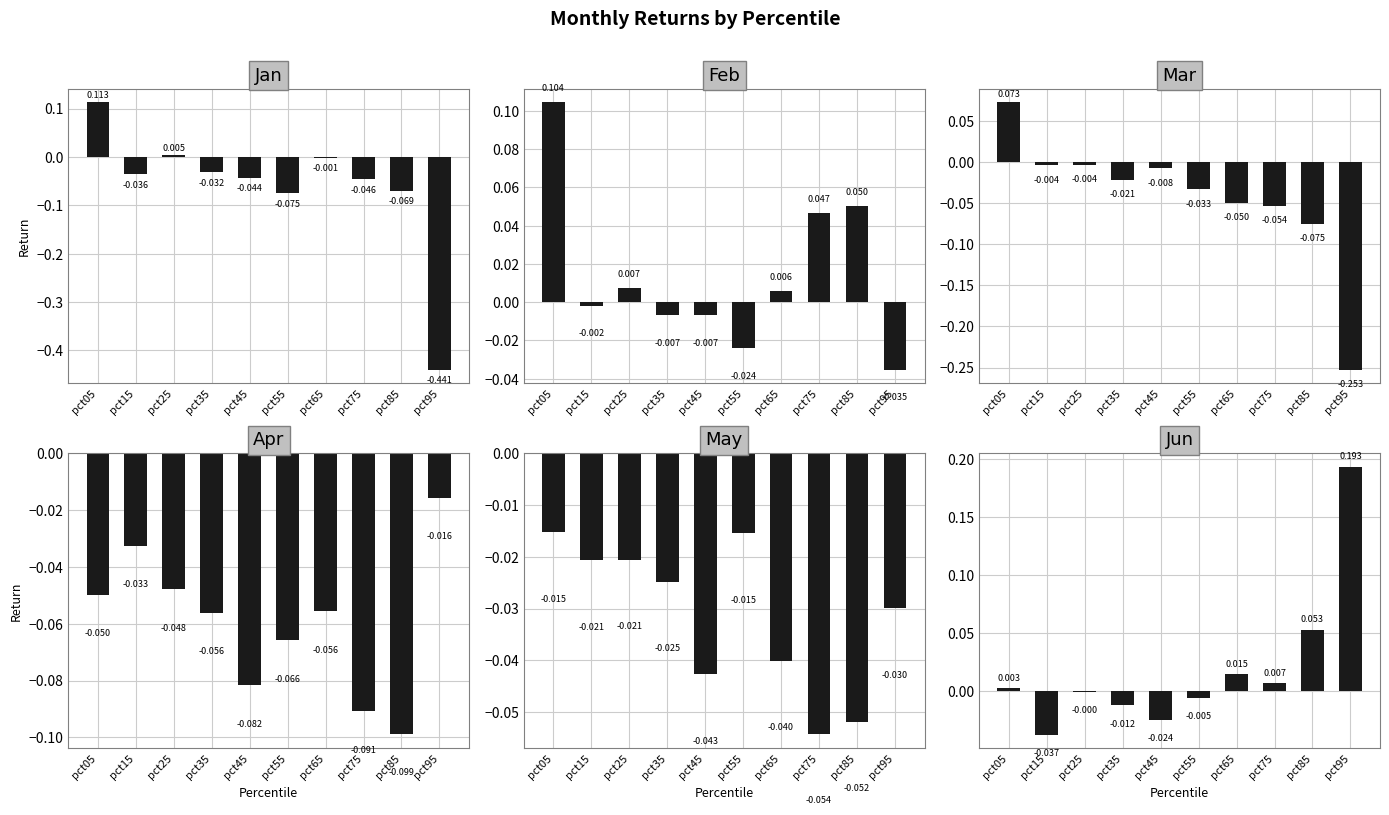

What are all the series names shown in the legend?

Jan, Feb, Mar, Apr, May, Jun